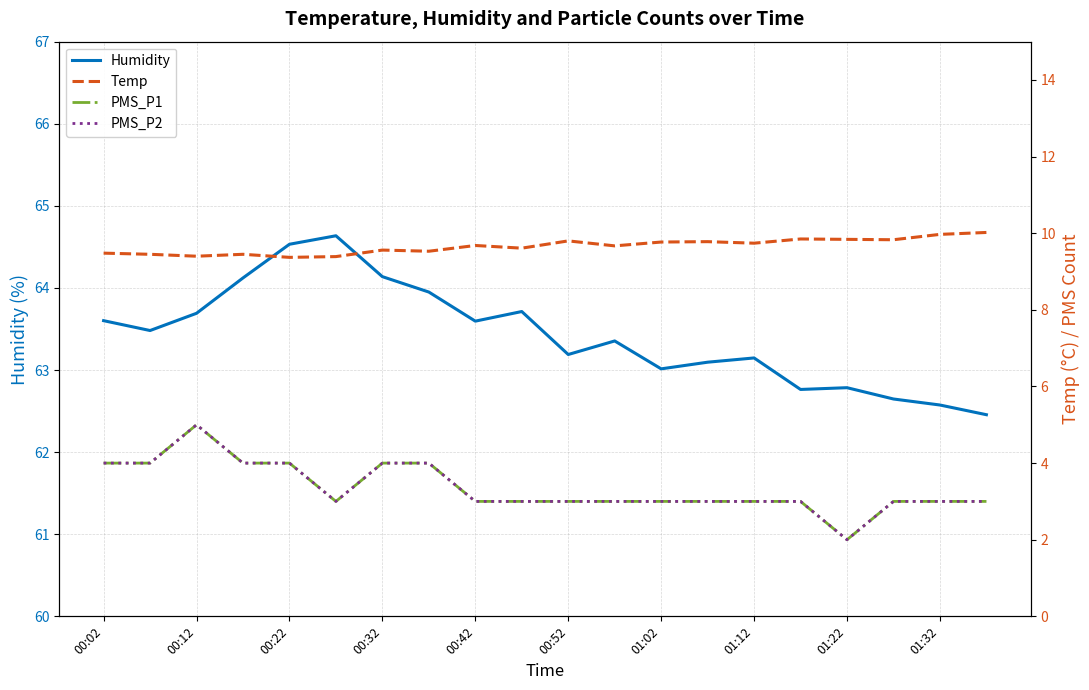

True or false: PMS_P1 and Humidity cross at least once.

False